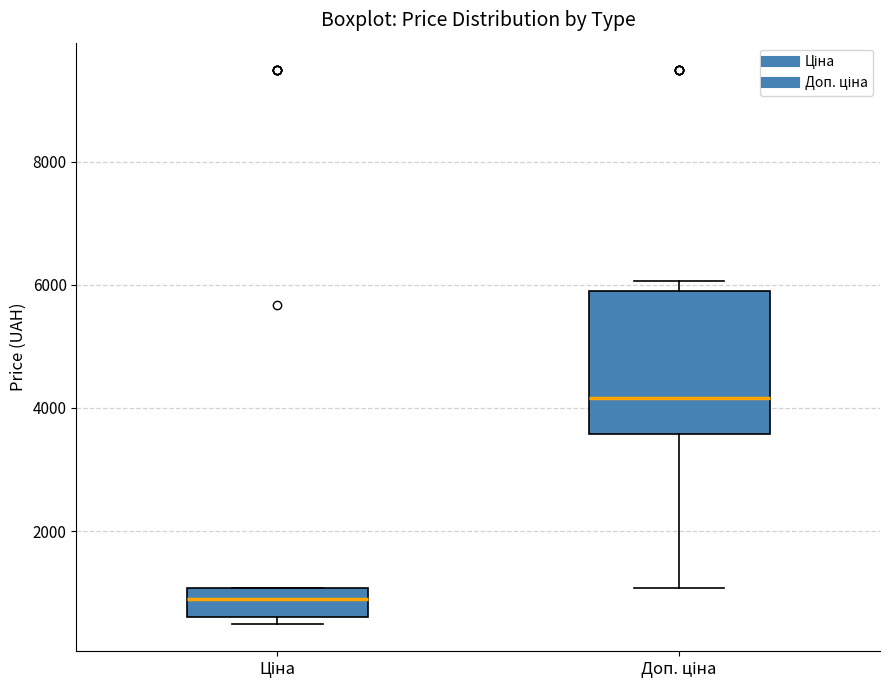

Reading left to right, read every box against the y-axis: the position of its median line, the range the box covers, and the ends of its whiskers. The values are not printed on the chart, so give them approximately, as read against the axis.

Ціна: median 800, box 600 to 1000, whiskers 400 to 1000
Доп. ціна: median 4200, box 3600 to 5800, whiskers 1000 to 6000